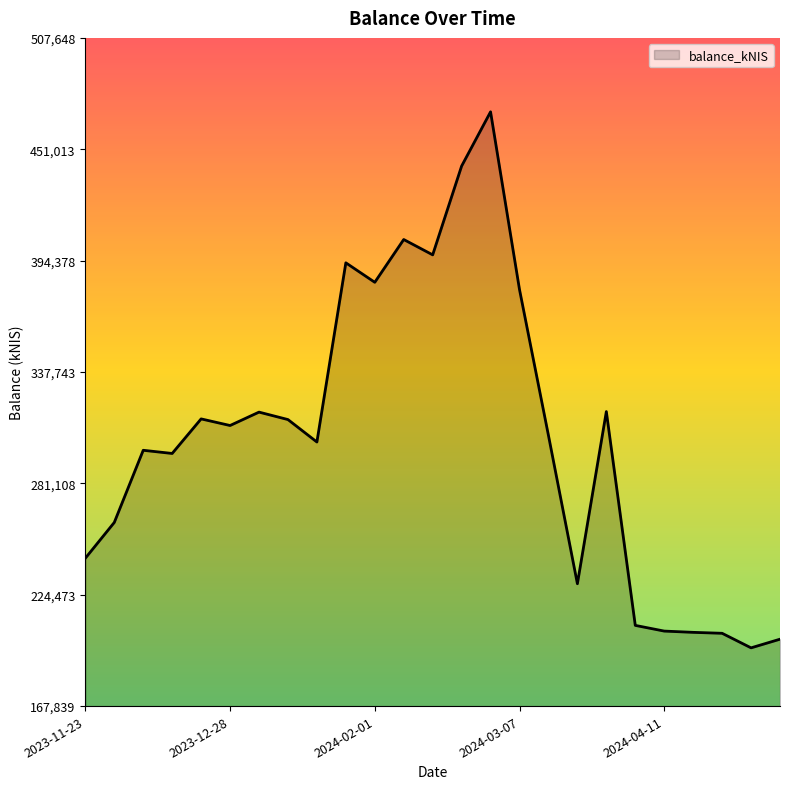

What is the average value?

304187.9